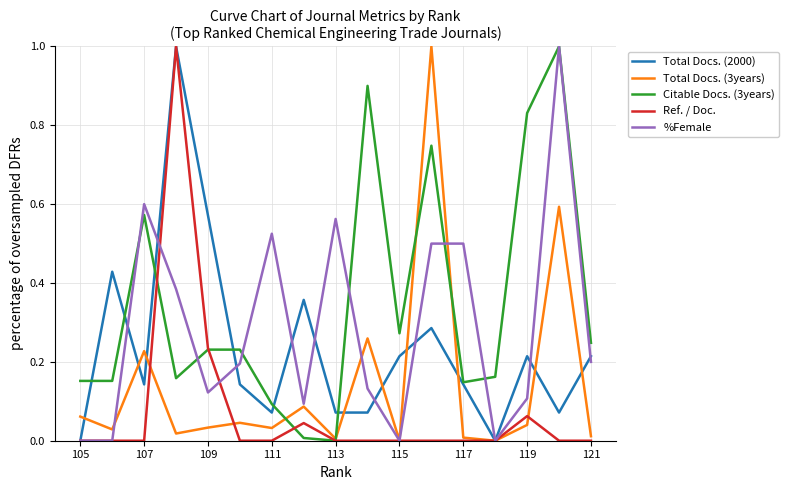

At which label is Ref. / Doc. closest to 0?

121